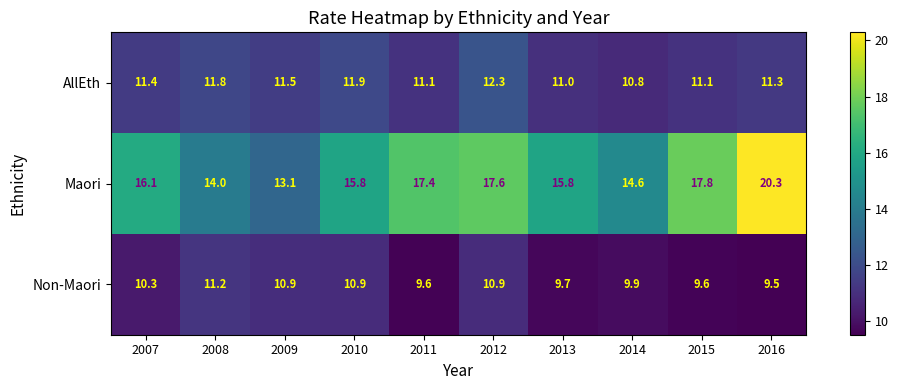

At how many categories does at least one series exceed 9?

10